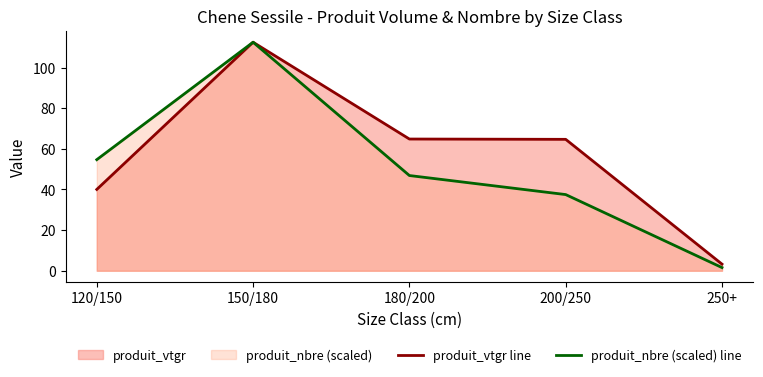

What is the spread (max minus min) of values at 120/150?

14.7